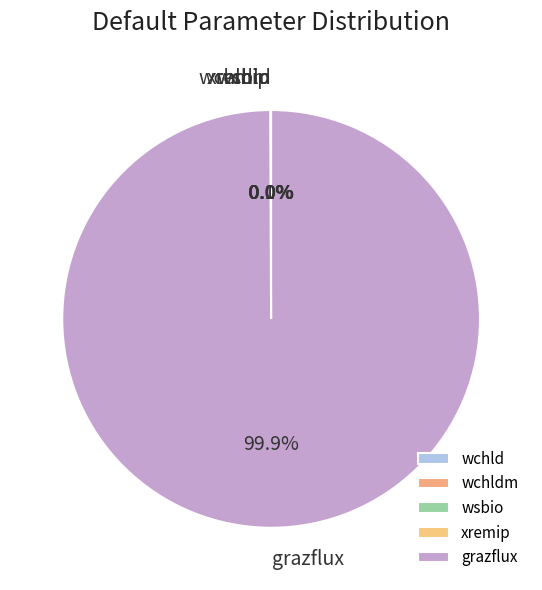

To the nearest percent, what portion does grazflux represent?

100%